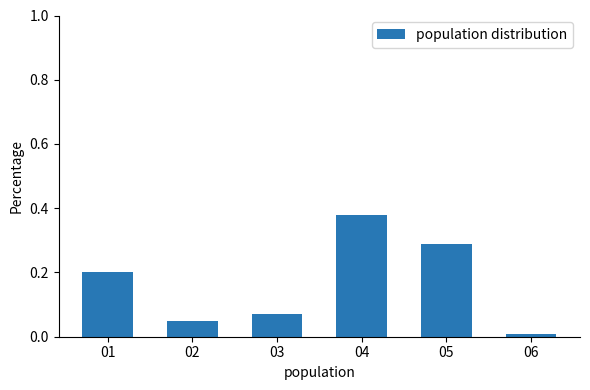

Is it true that the value at 01 is 0.2?

True